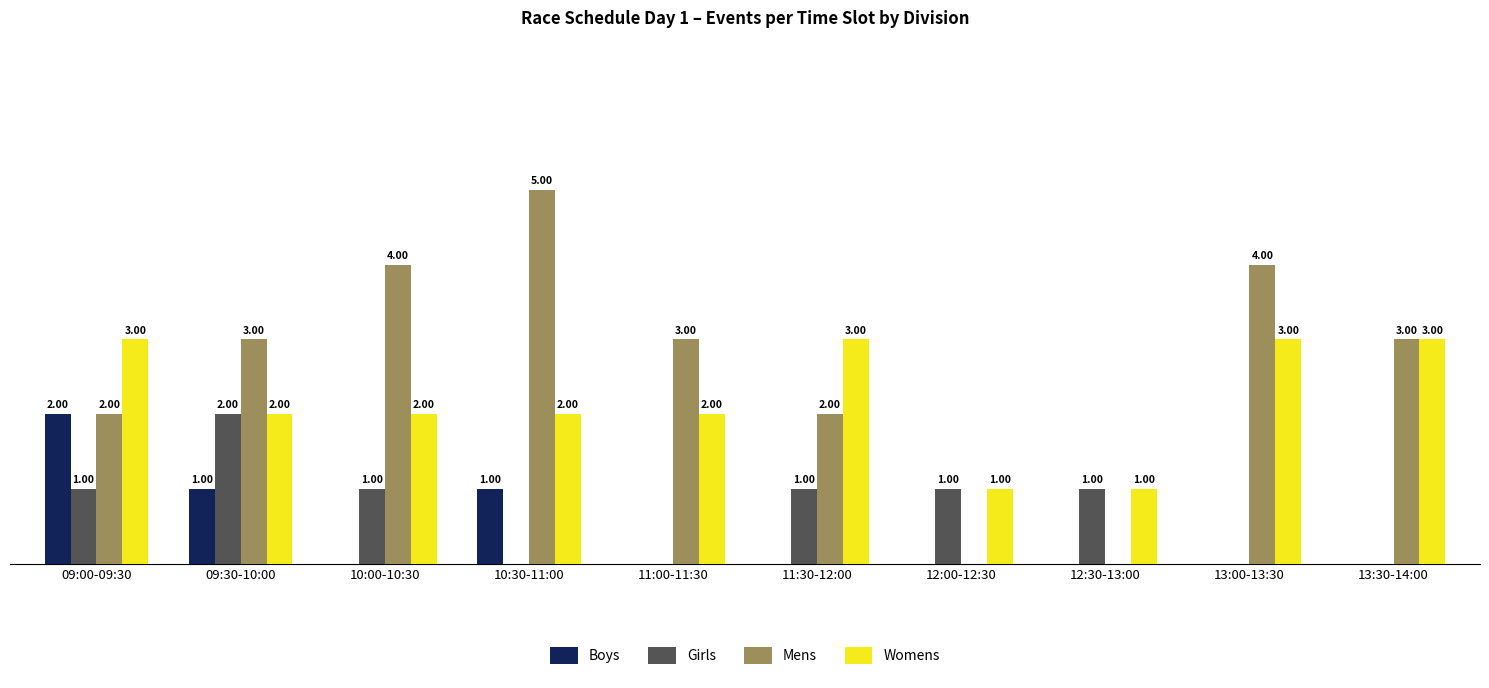

What are all the series names shown in the legend?

Boys, Girls, Mens, Womens